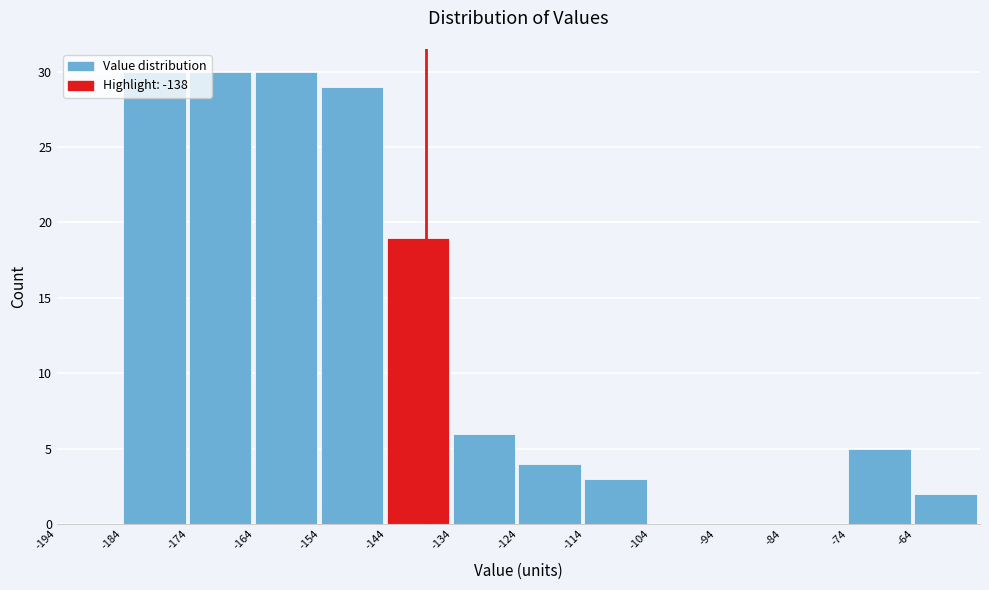

Reading left to right, transcribe this chart: for each bar, give the range it covers on the x-axis and its height. The values are not printed on the chart, so give them approximately, as read against the axis.

-194 to -184: 0
-184 to -174: 30
-174 to -164: 30
-164 to -154: 30
-154 to -144: 29
-144 to -134: 19
-134 to -124: 6
-124 to -114: 4
-114 to -104: 3
-104 to -94: 0
-94 to -84: 0
-84 to -74: 0
-74 to -64: 5
-64 to -54: 2